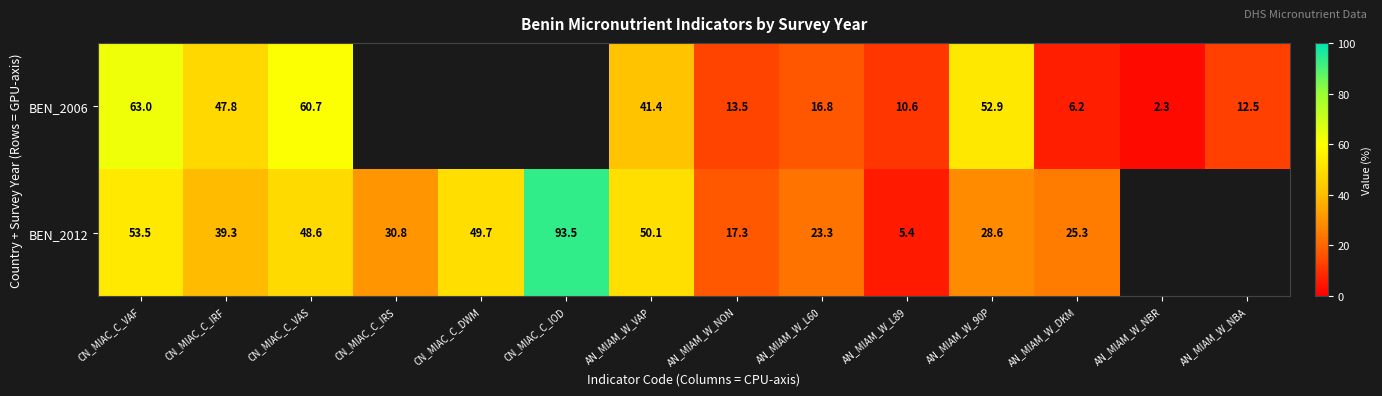

Is it true that BEN_2012 equals 60.2 at CN_MIAC_C_IRF?

False